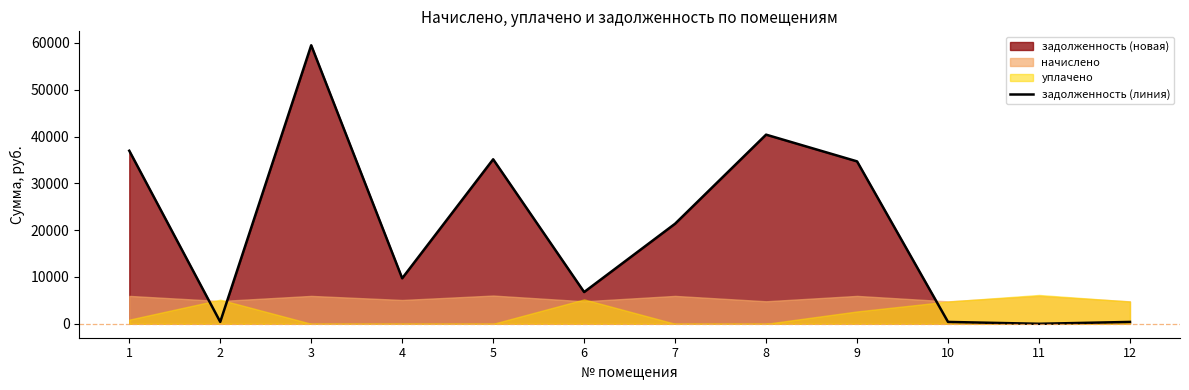

At which label does the data first exceed 21381?

1